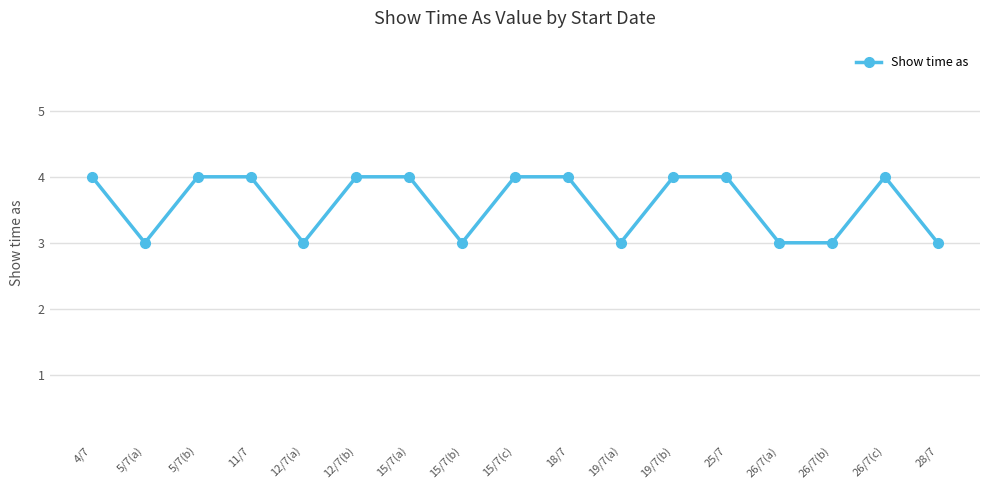

The chart shows a value of 2 at 15/7(a). True or false?

False